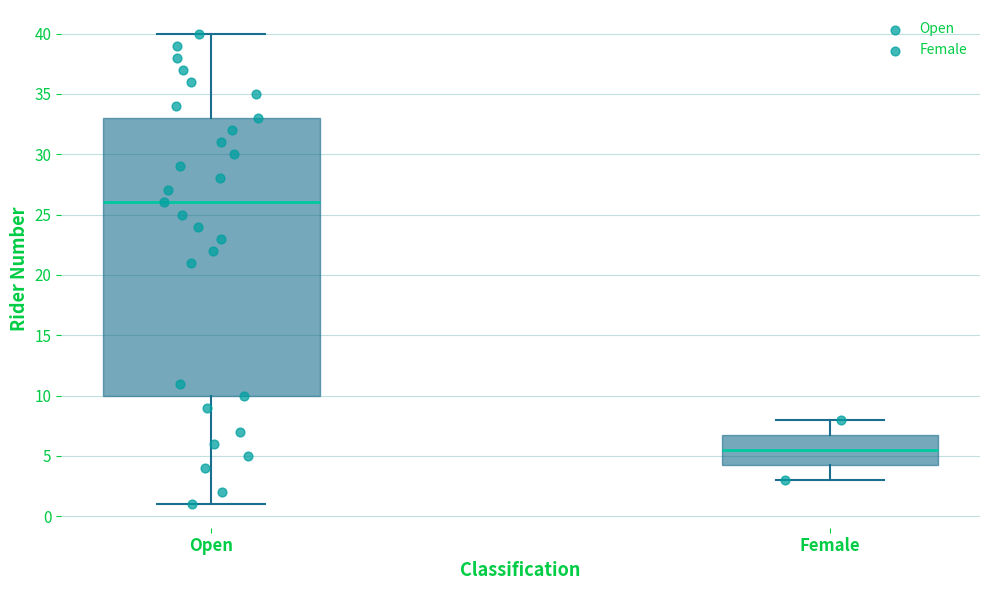

Where is the upper edge of the box for Open on the y-axis? The values are not printed on the chart, so give them approximately, as read against the axis.

33.0